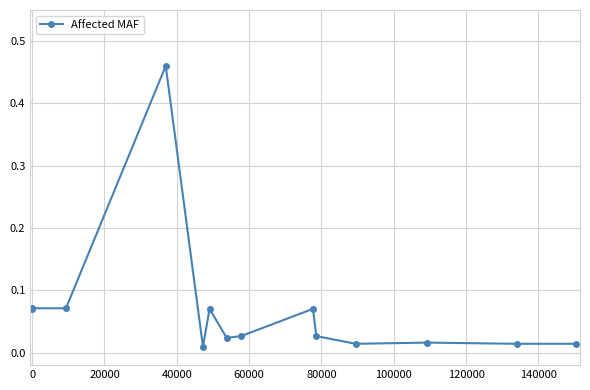

Is this an area chart (filled region under the line)?

No